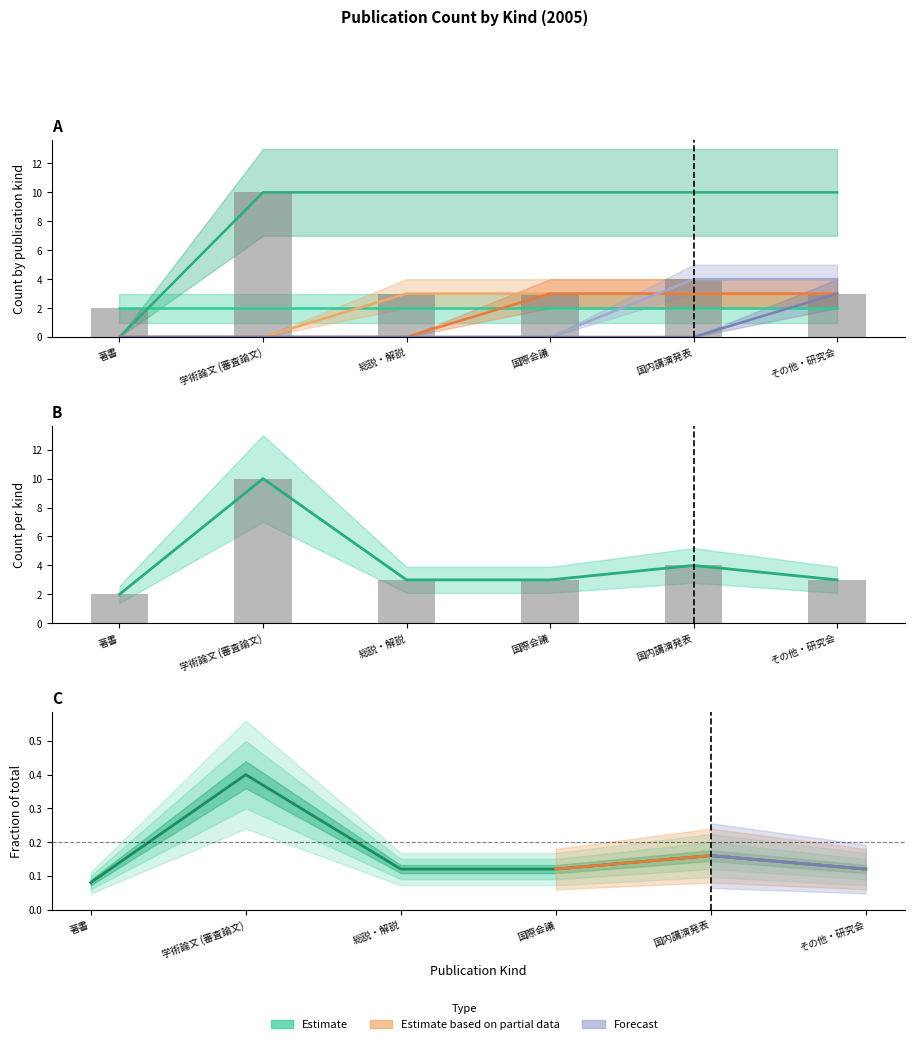

What is the spread (max minus min) of values at 著書?

2